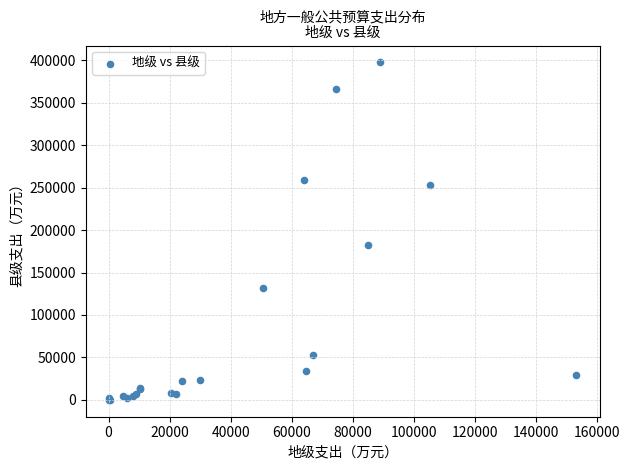

What Y value in the scatter plot is closest to 198770?

182917